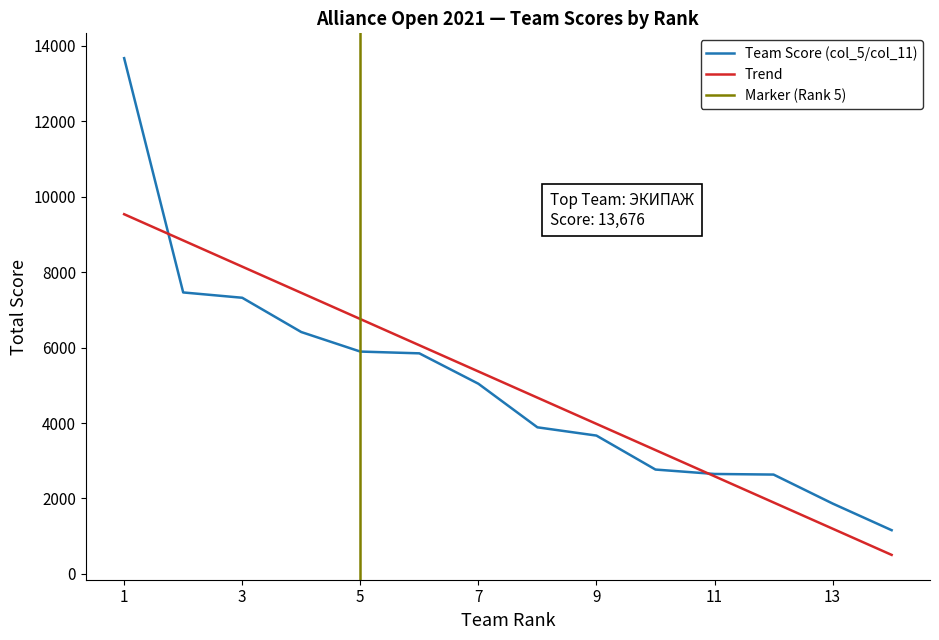

The value of Team Score (col_5/col_11) at 7 is 8783.2. True or false?

False